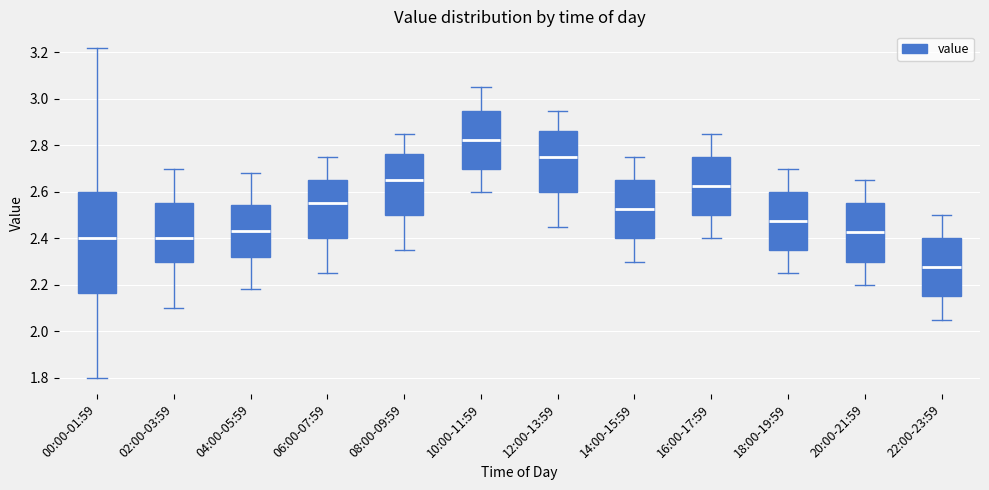

Which box is the tallest, from its lower edge to its upper edge?

00:00-01:59